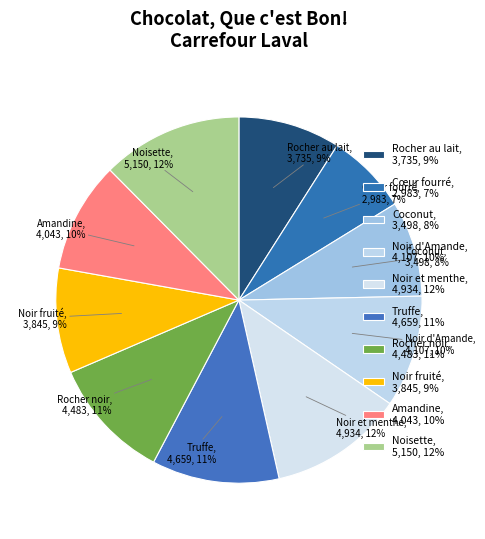

What is the ratio of the value at Noir d'Amande to the value at Coconut?

1.2